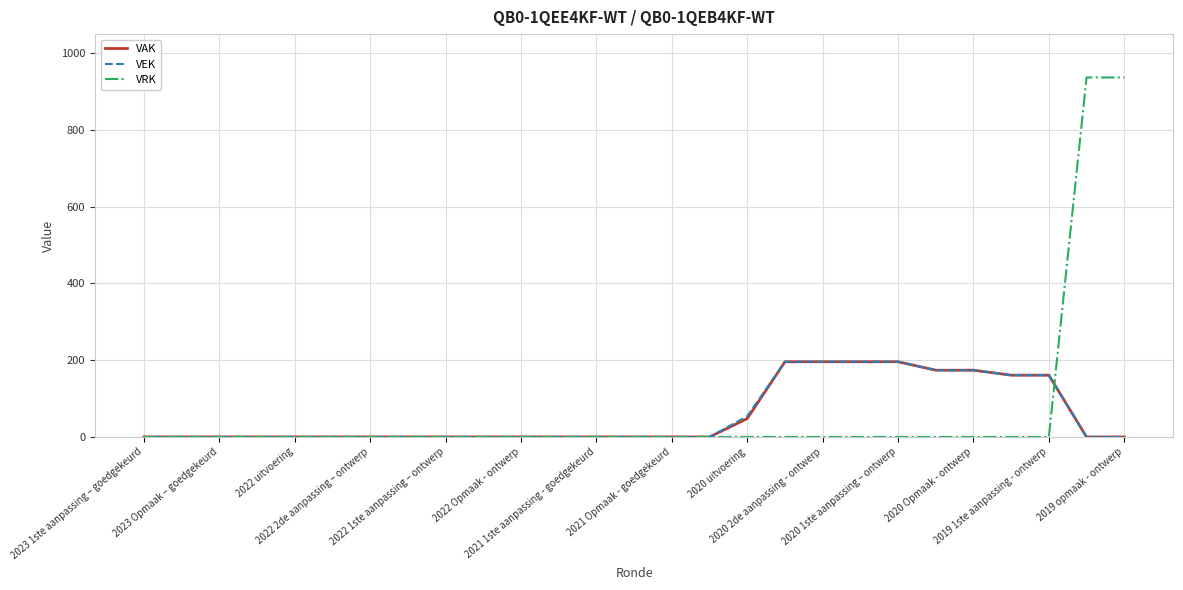

Reading left to right, what are all the values shown in this chart?

VAK: 0	0	0	0	0	0	0	0	0	0	0	0	0	0	0	0	48	196	196	196	196	174	174	161	161	0	0
VEK: 0	0	0	0	0	0	0	0	0	0	0	0	0	0	0	0	54	196	196	196	196	174	174	161	161	0	0
VRK: 0	0	0	0	0	0	0	0	0	0	0	0	0	0	0	0	0	0	0	0	0	0	0	0	0	937	937